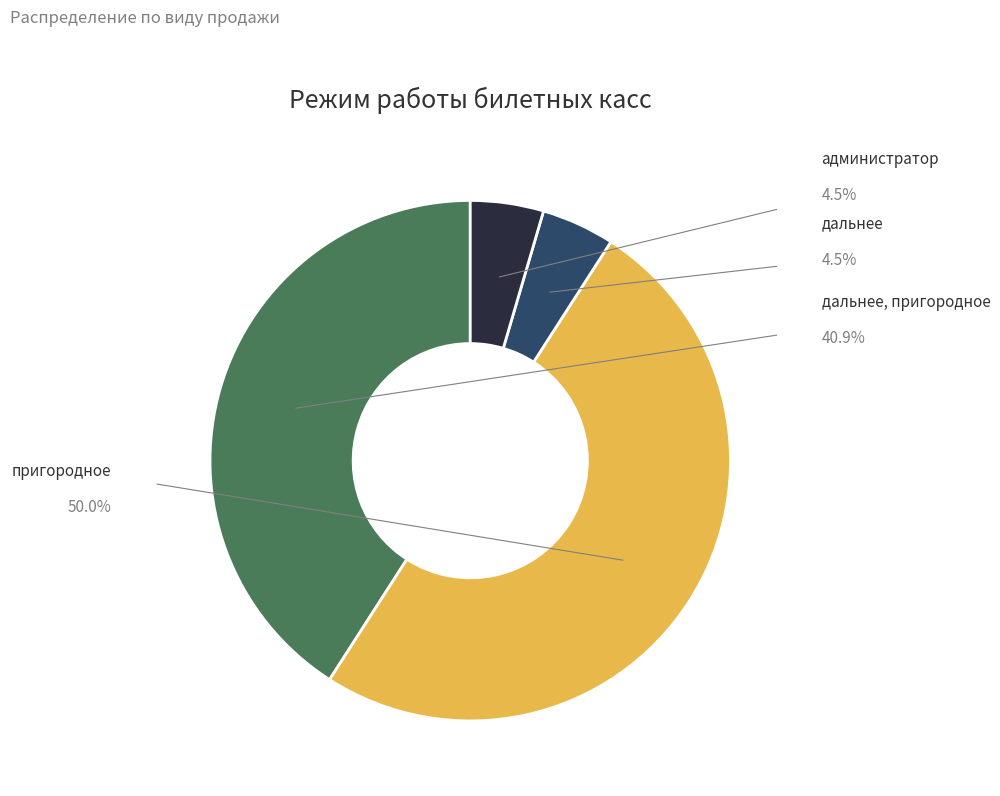

How many segments does this pie chart have?

4